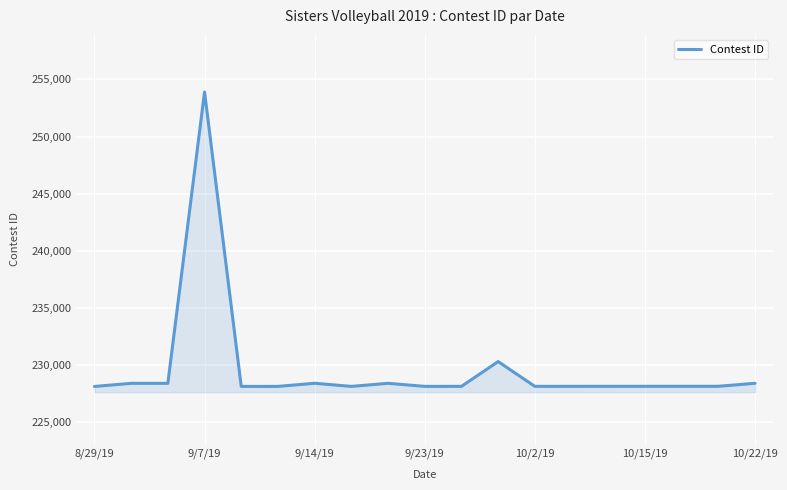

How many lines are shown in the chart?

1